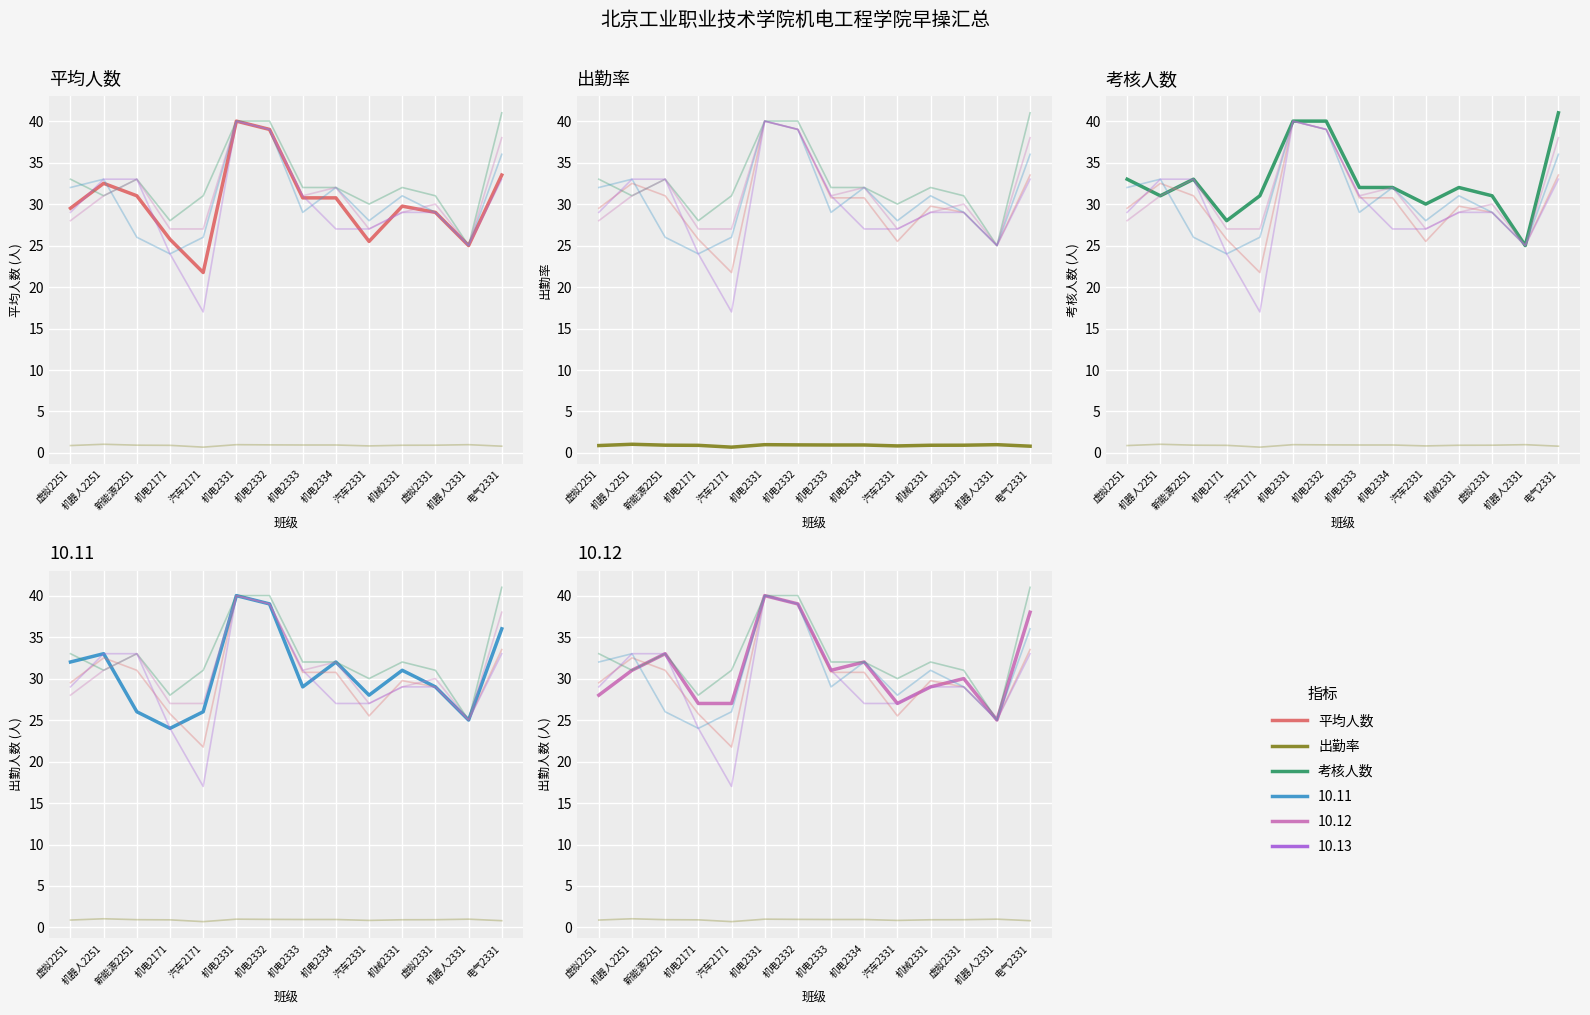

What is the sum of all 出勤率 values?

12.9